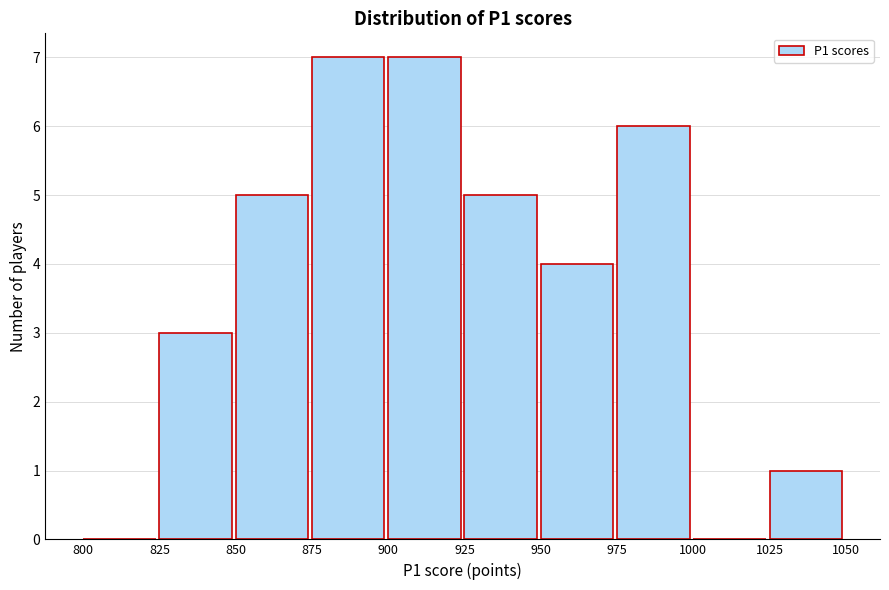

Reading left to right, transcribe this chart: for each bar, give the range it covers on the x-axis and its height. The values are not printed on the chart, so give them approximately, as read against the axis.

800 to 825: 0
825 to 850: 3
850 to 875: 5
875 to 900: 7
900 to 925: 7
925 to 950: 5
950 to 975: 4
975 to 1000: 6
1000 to 1025: 0
1025 to 1050: 1